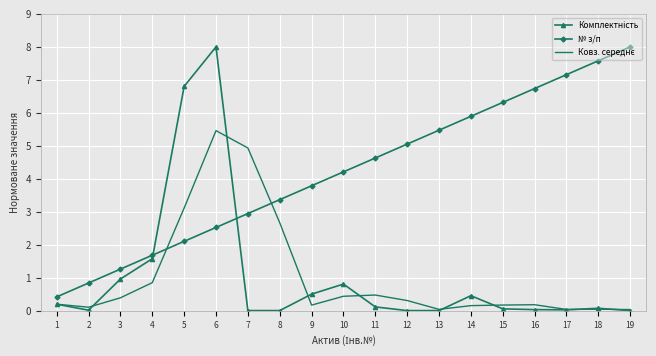

Between 3 and 11, which series saw the biggest shift?

№ з/п